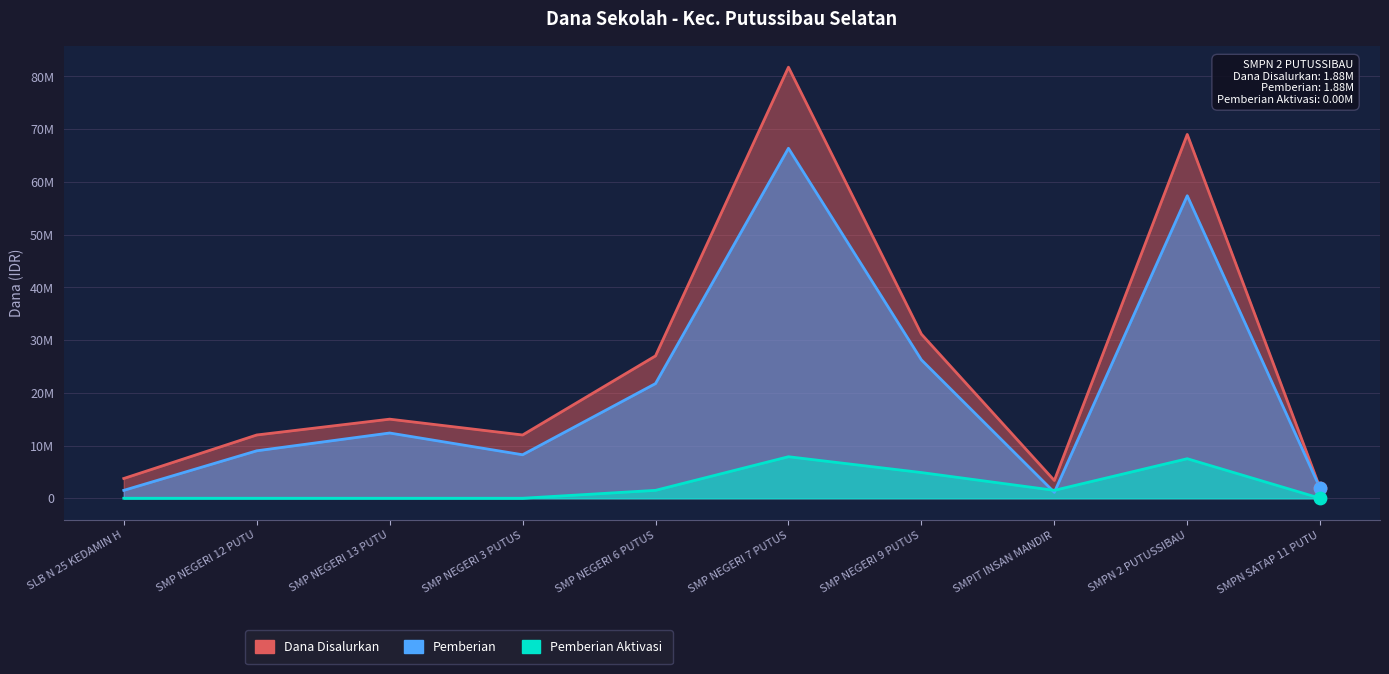

Which series reaches the minimum Y coordinate?

Pemberian Aktivasi